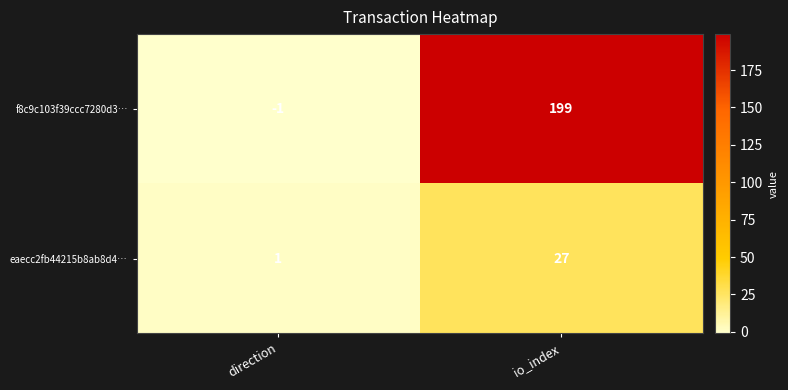

How many categories are shown in the chart?

2